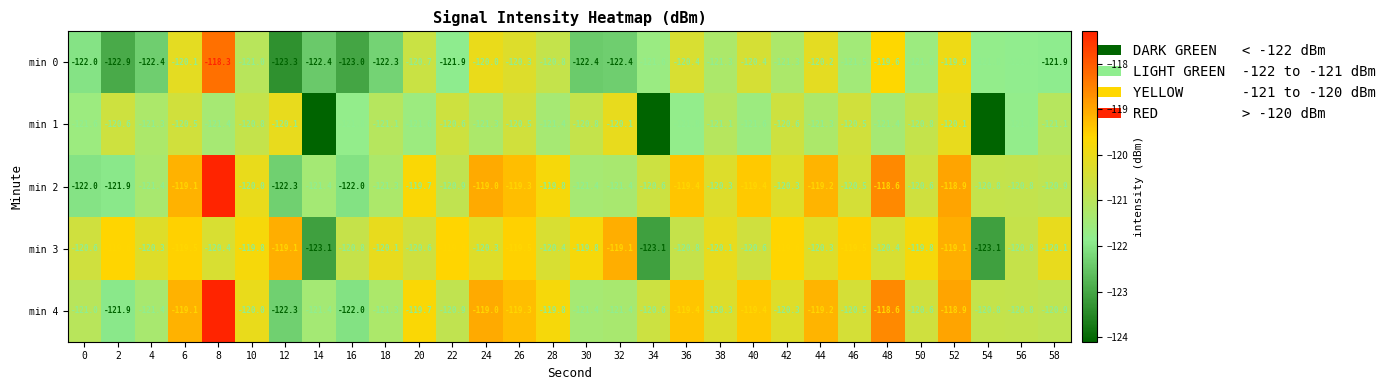

Is the value of min 0 at 50 greater than the value of min 2 at 38?

No